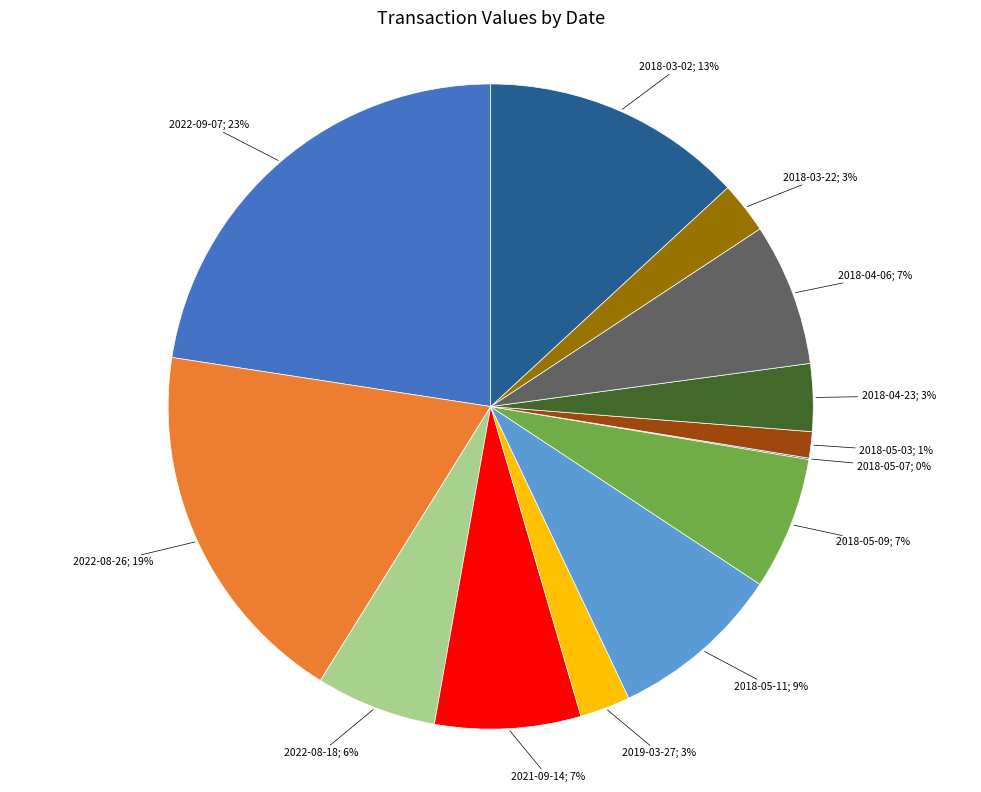

Is there any slice that represents more than half of the pie?

No